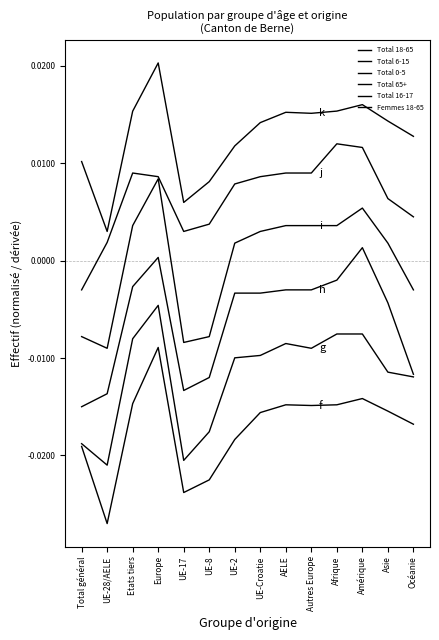

Is this an area chart (filled region under the line)?

No